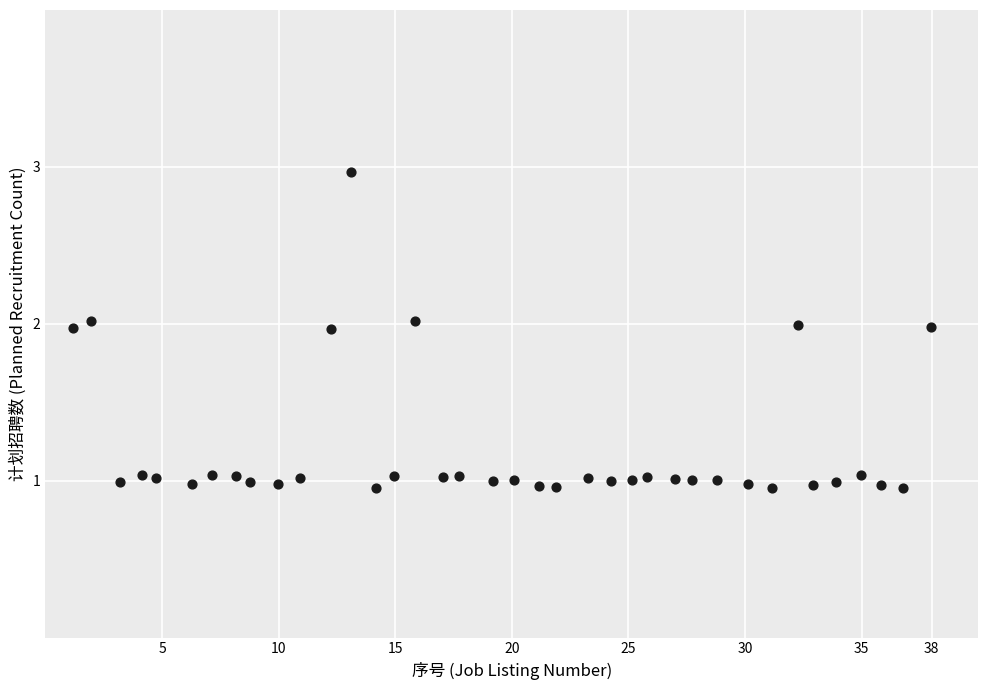

What is the range of Y values (max minus min)?

2.0